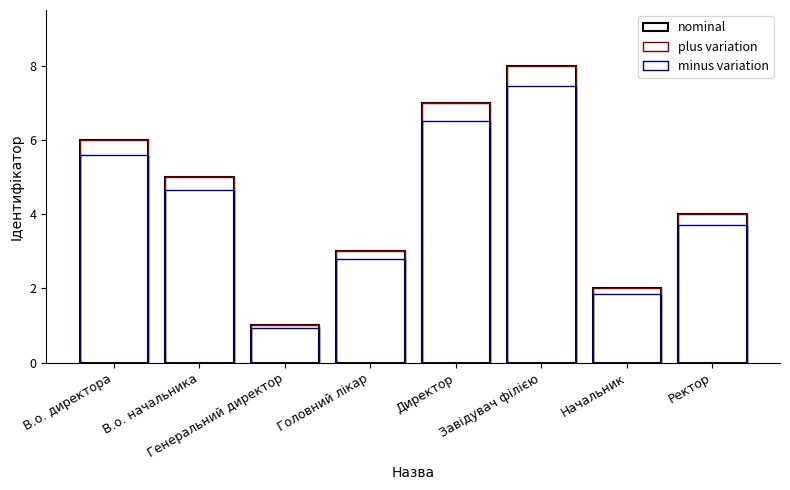

At Головний лікар, list the series in order from smallest to largest.

minus variation, Ідентифікатор, plus variation